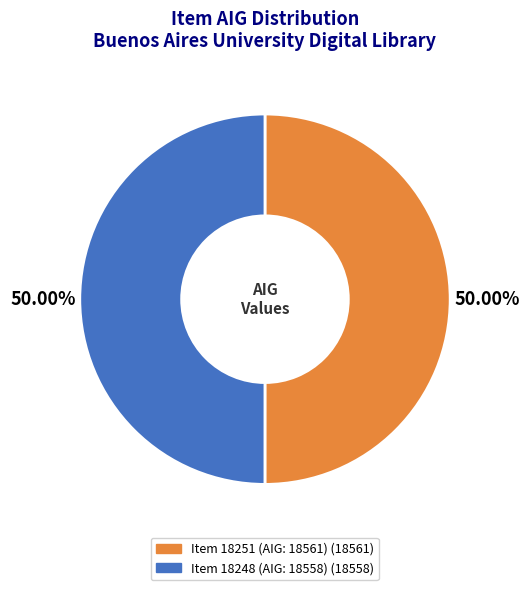

How many segments does this pie chart have?

2